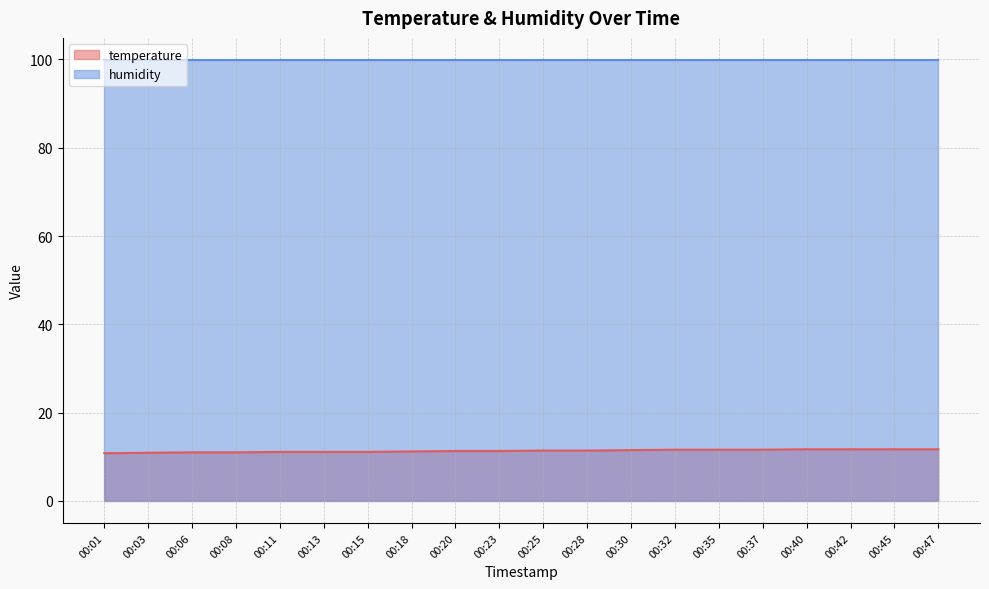

What is the ratio of the value at 00:40 to the value at 00:35?

1.0